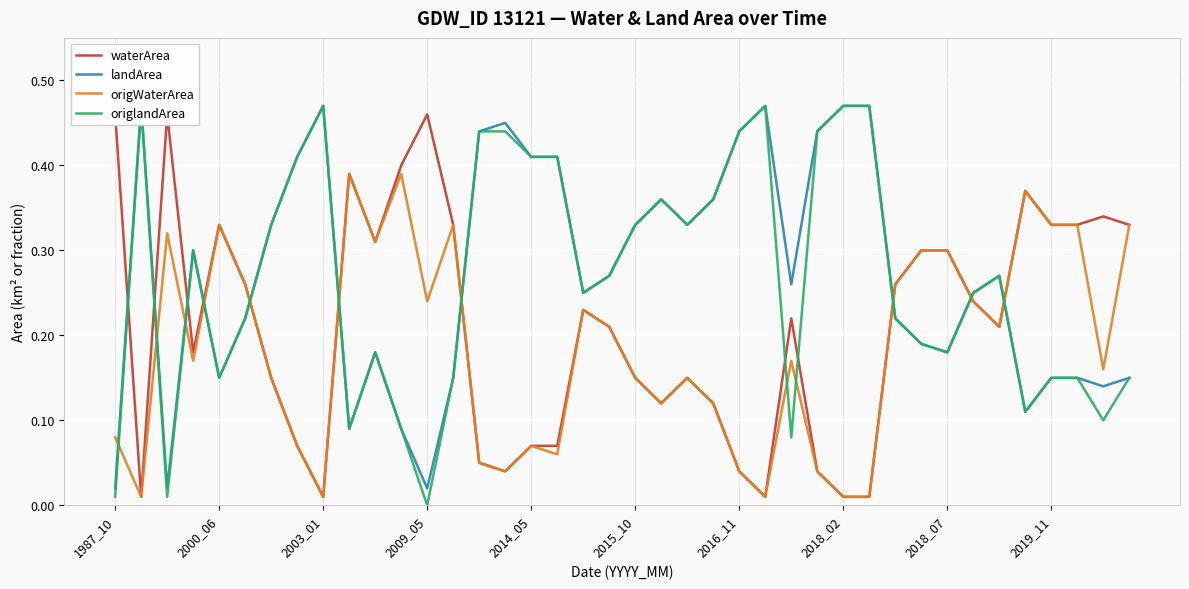

True or false: waterArea and landArea intersect in this chart.

True